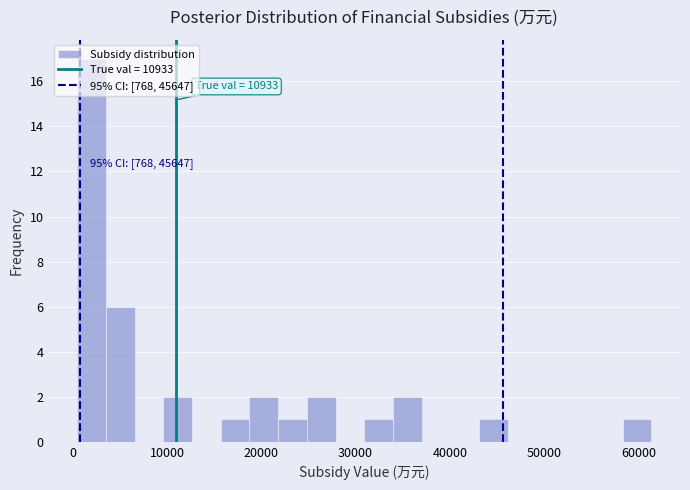

Read against the x-axis, roughly where is the centre of the tallest bar?

2000